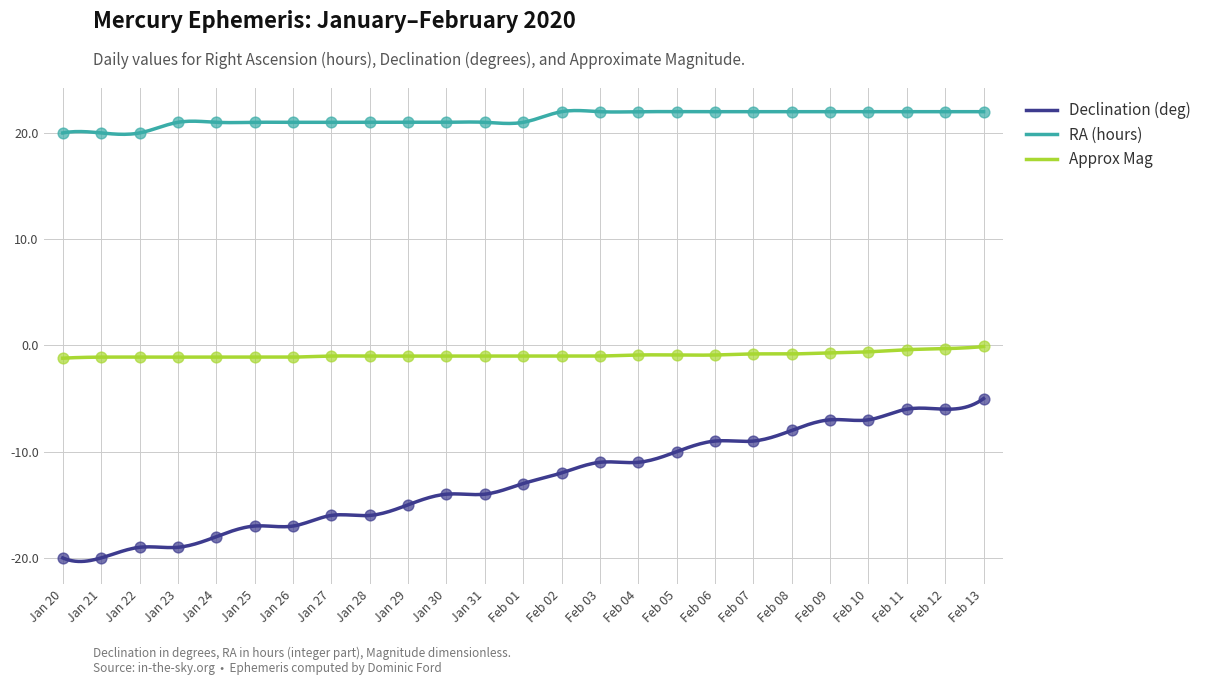

What is the total value across all series at Jan 26?

2.9